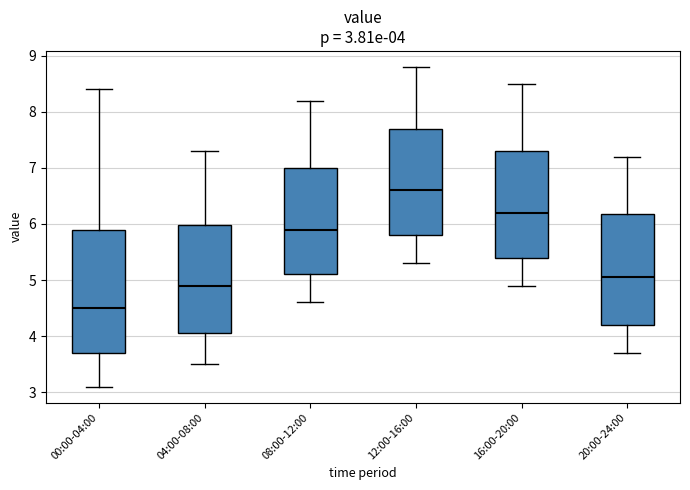

Which box's median line is the highest?

12:00-16:00